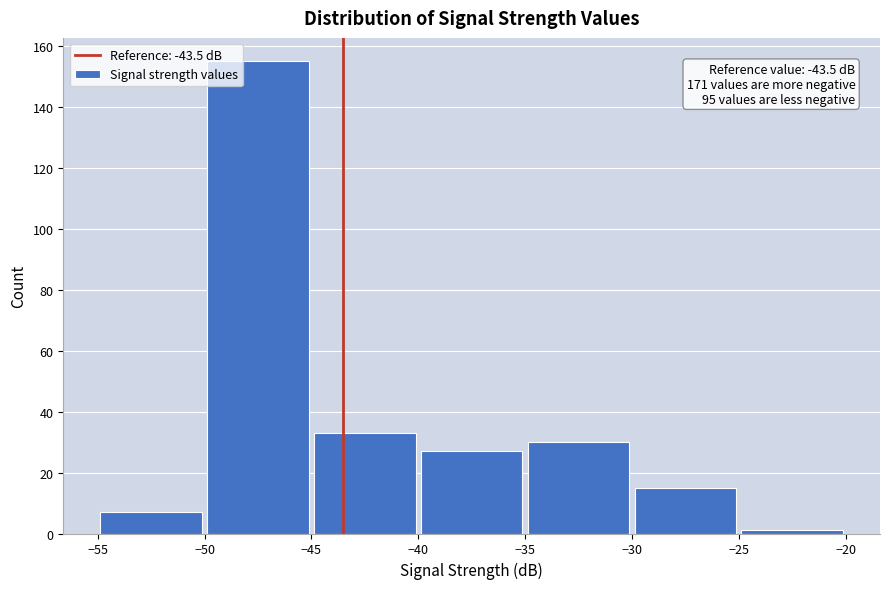

Over which range of the x-axis is the bar tallest?

-50 to -45